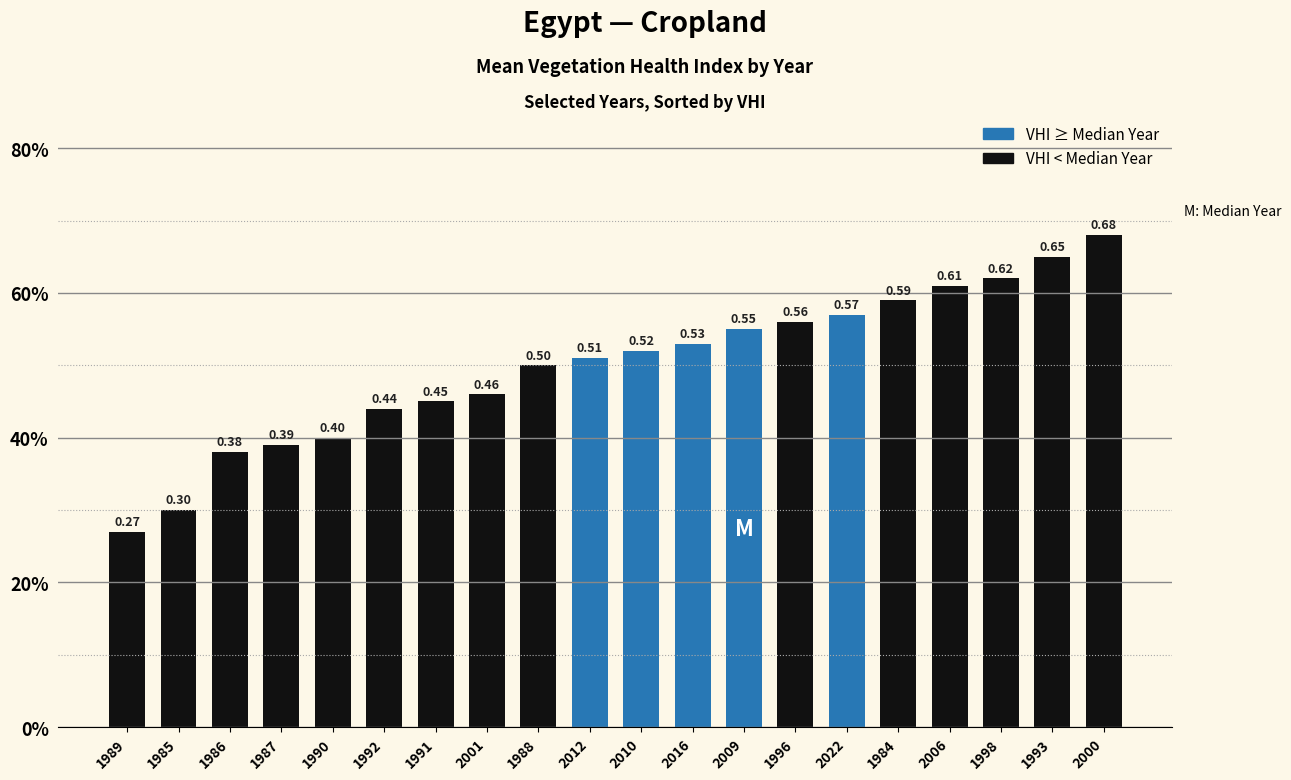

Rank the categories by value from lowest to highest.

1989, 1985, 1986, 1987, 1990, 1992, 1991, 2001, 1988, 2012, 2010, 2016, 2009, 1996, 2022, 1984, 2006, 1998, 1993, 2000